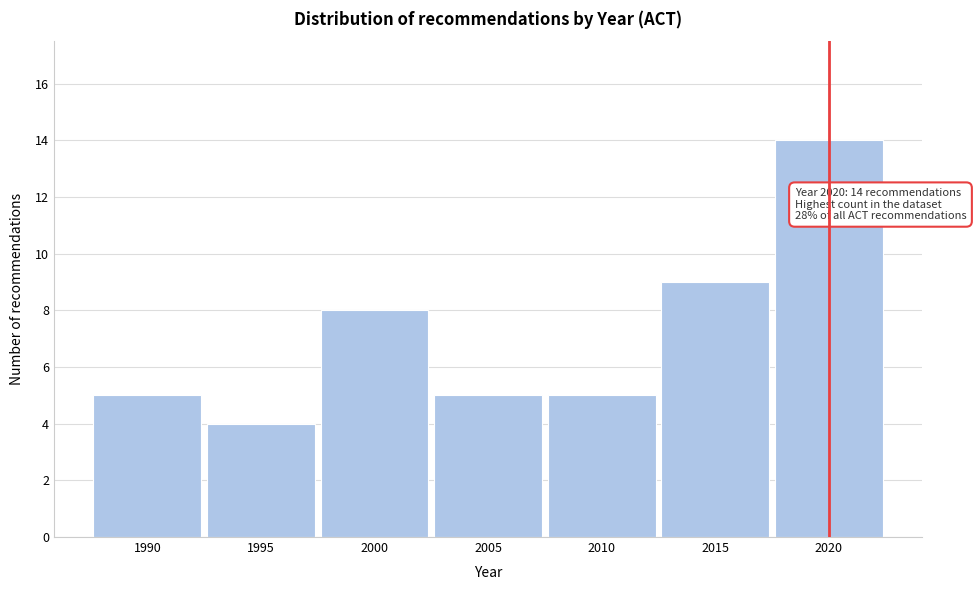

Reading left to right, extract all data points from this chart.

5	4	8	5	5	9	14